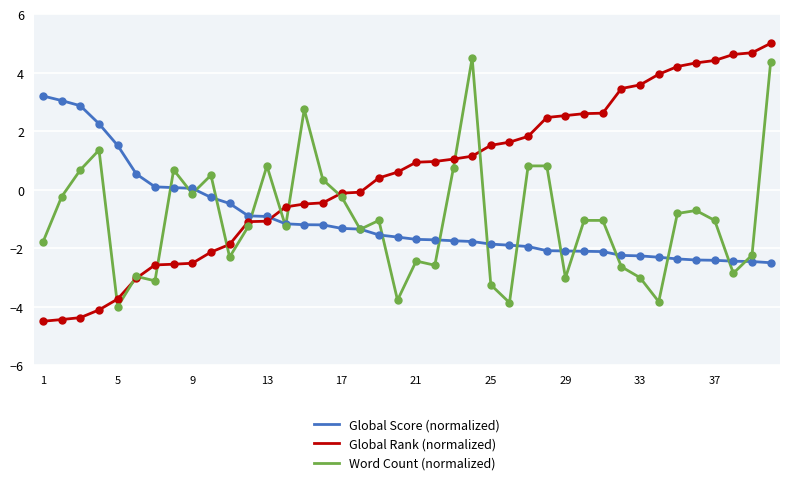

True or false: Global Rank (normalized) and Global Score (normalized) intersect in this chart.

True